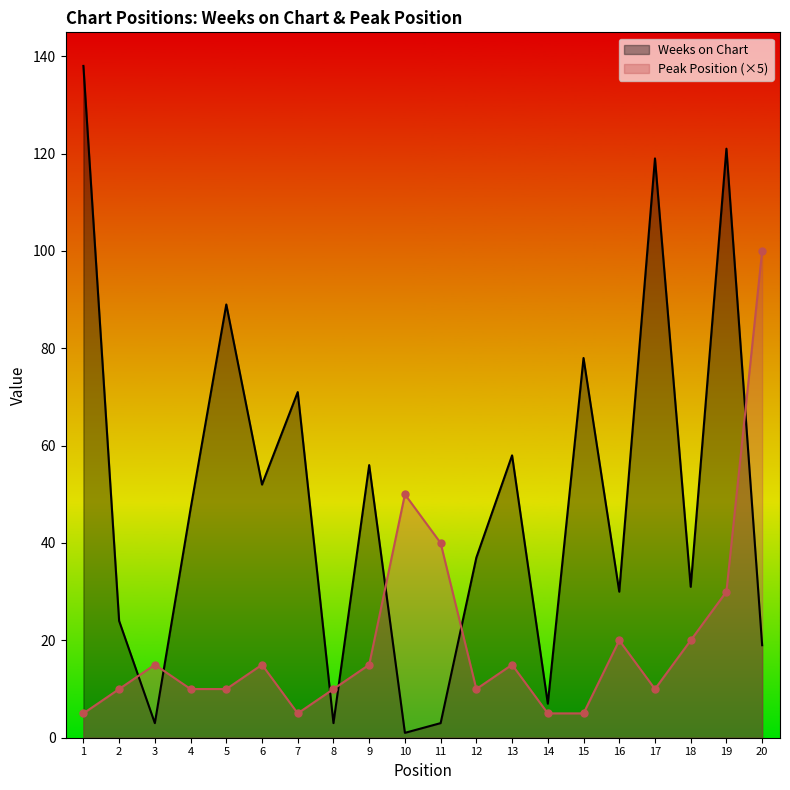

Is the value of Weeks on Chart at 5 greater than the value of Peak Position (×5) at 7?

Yes